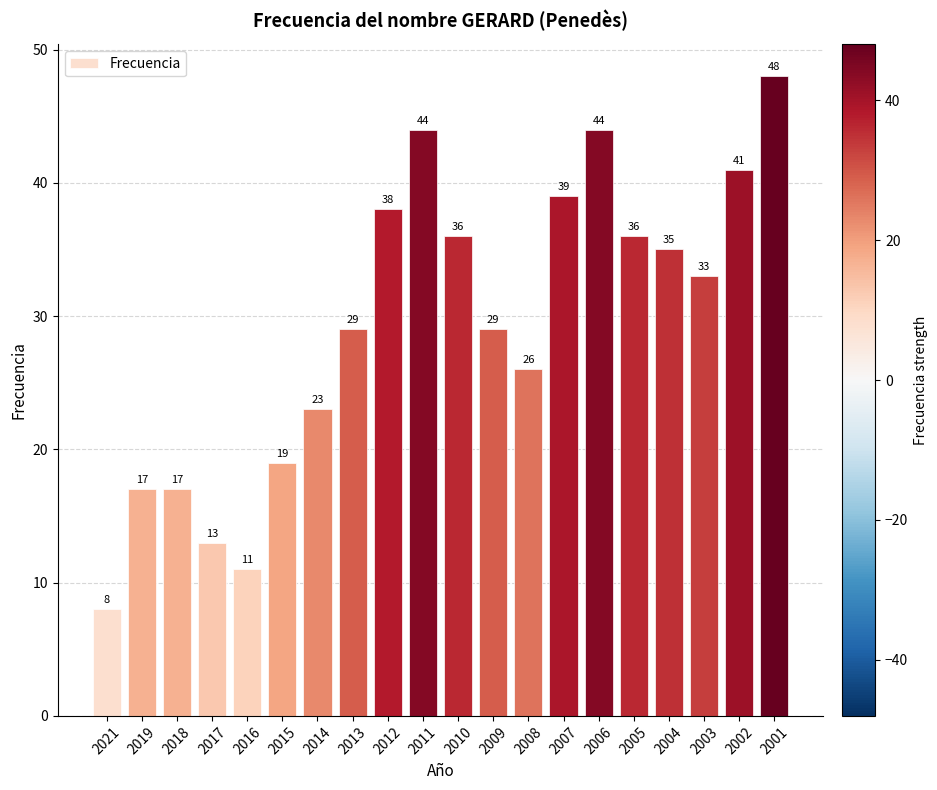

What is the greatest value displayed?

48